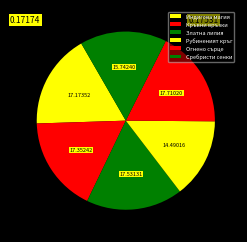

To the nearest percent, what percentage of the pie is Огнено сърце?

18%